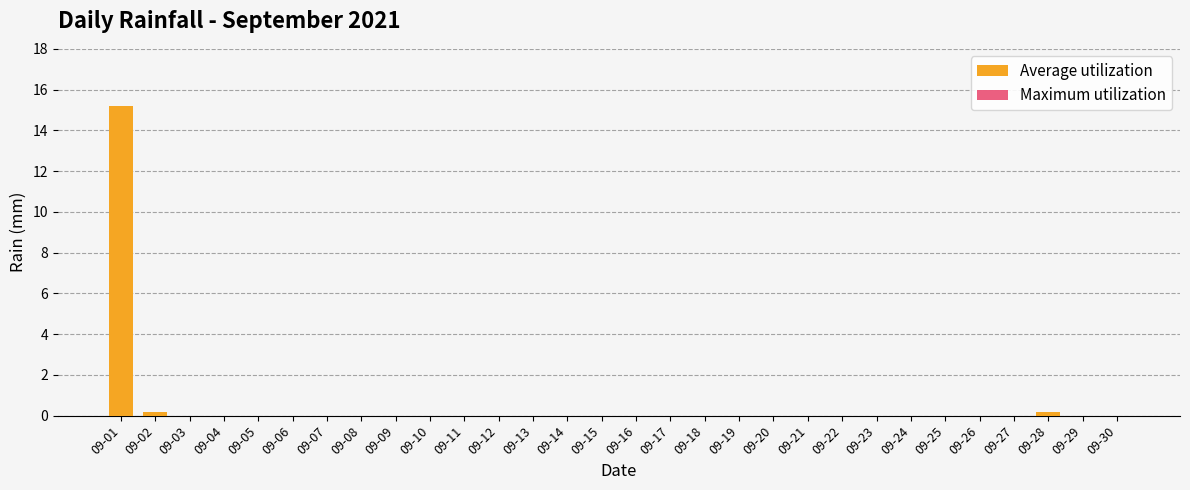

At how many categories does at least one series exceed 6?

1